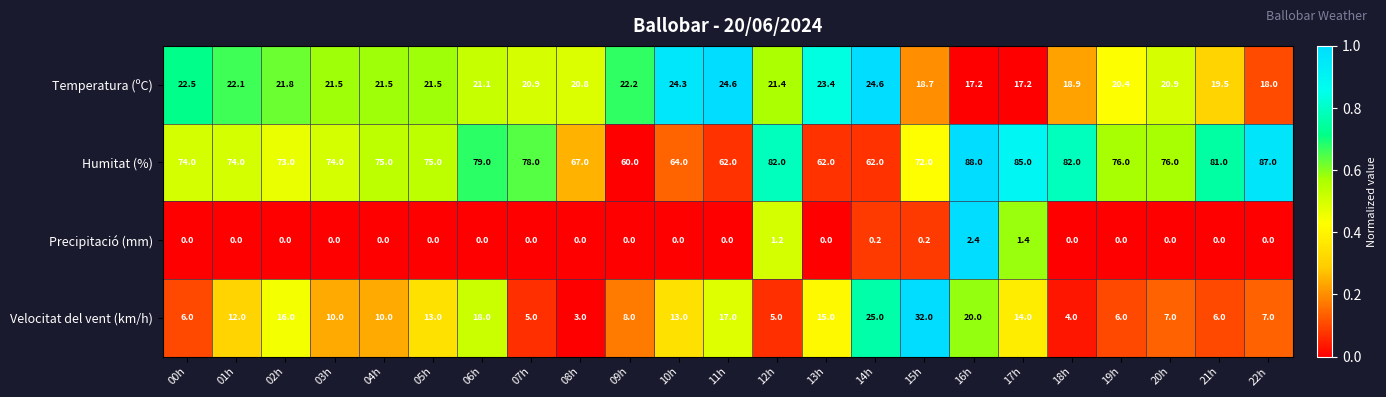

Which series changed the most between 01h and 21h?

Humitat (%)